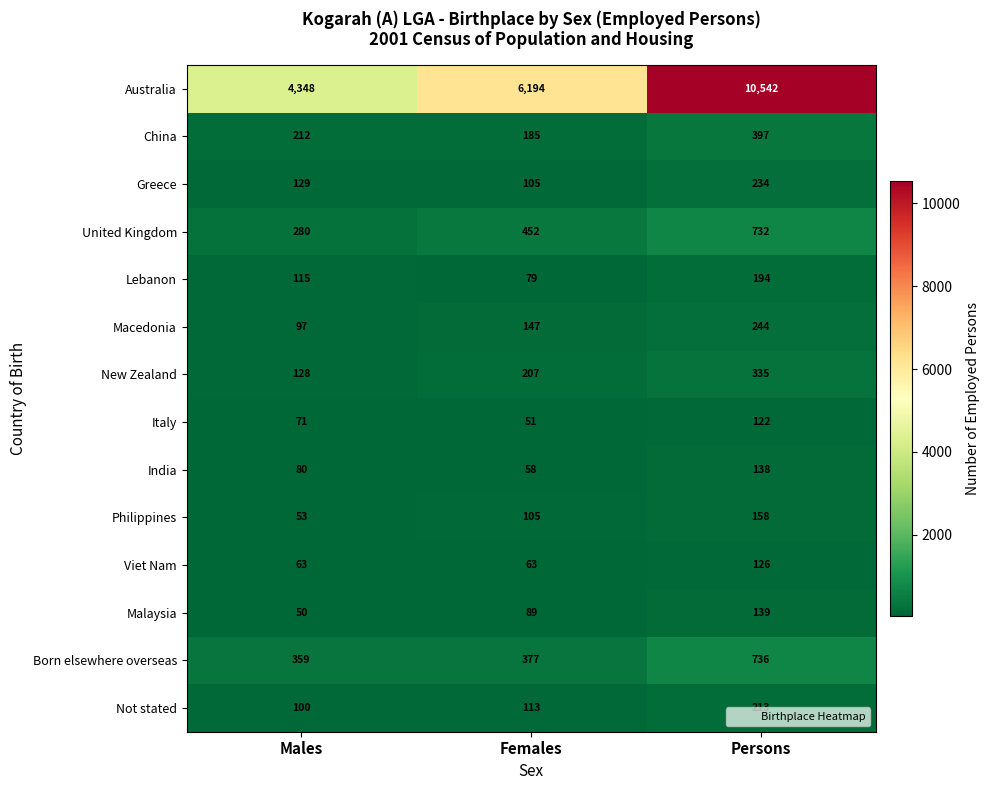

What is the minimum value shown in the chart?

50